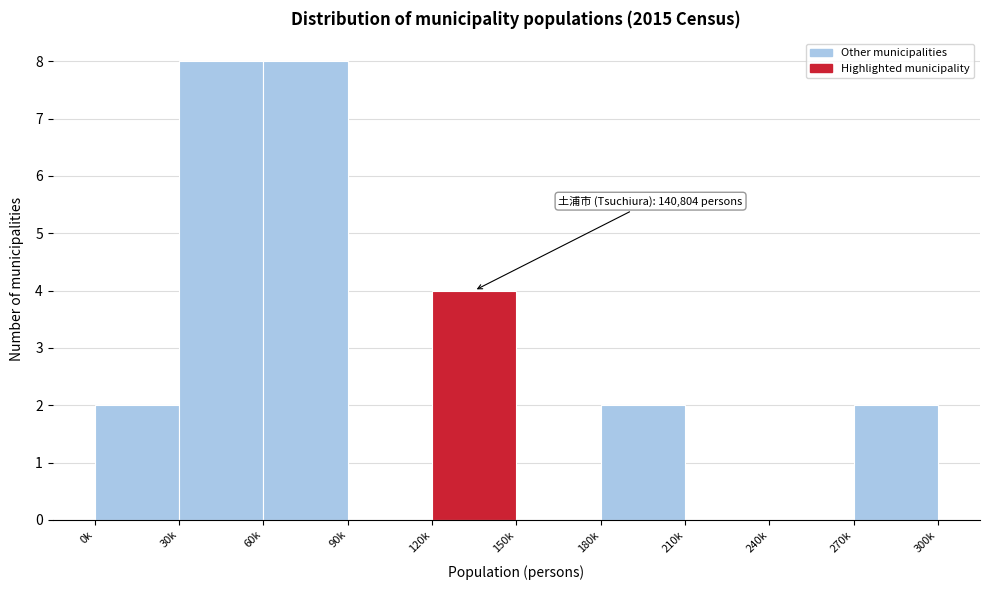

Reading left to right, list all the values displayed in this chart.

0k=2	30k=8	60k=8	90k=0	120k=4	150k=0	180k=2	210k=0	240k=0	270k=2